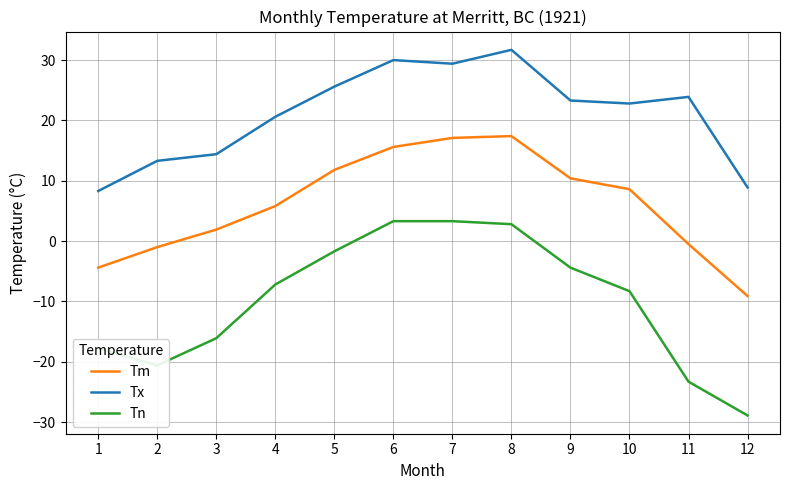

Between 10 and 12, which series saw the biggest shift?

Tn